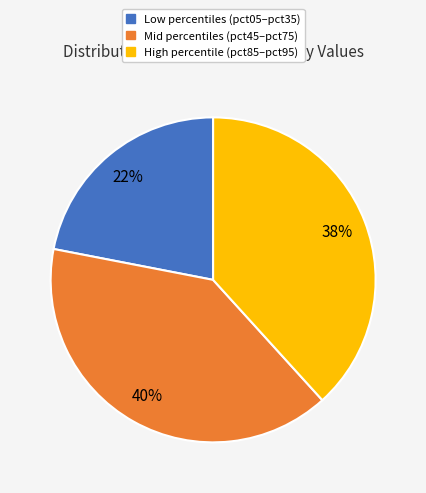

To the nearest percent, what is the average slice percentage?

33%